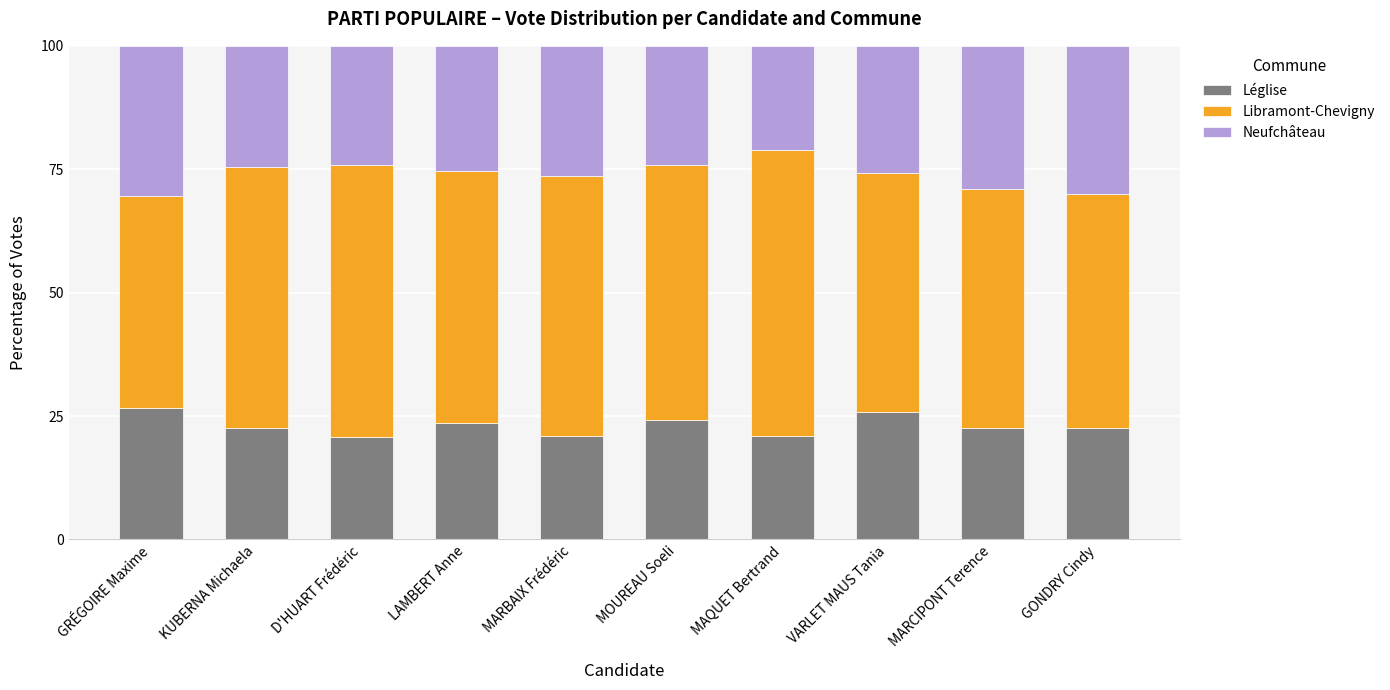

What is the sum of the Léglise values at MAQUET Bertrand and D'HUART Frédéric?

41.7